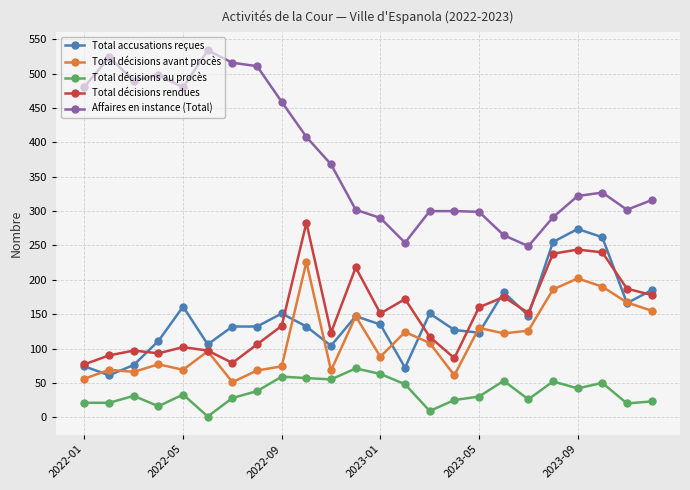

True or false: Affaires en instance (Total) has more than 2 interior local peaks.

True